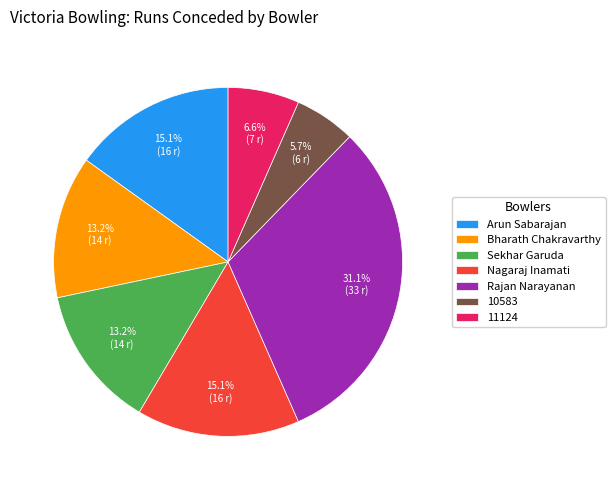

The Rajan Narayanan slice represents 20% of the pie. True or false?

False